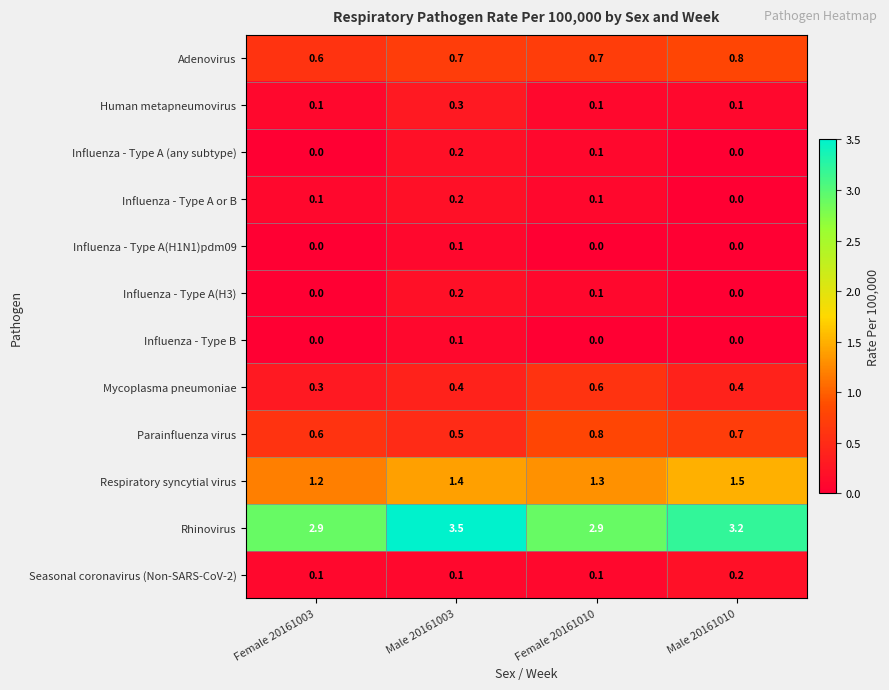

How many Seasonal coronavirus (Non-SARS-CoV-2) values are between 0 and 1?

4